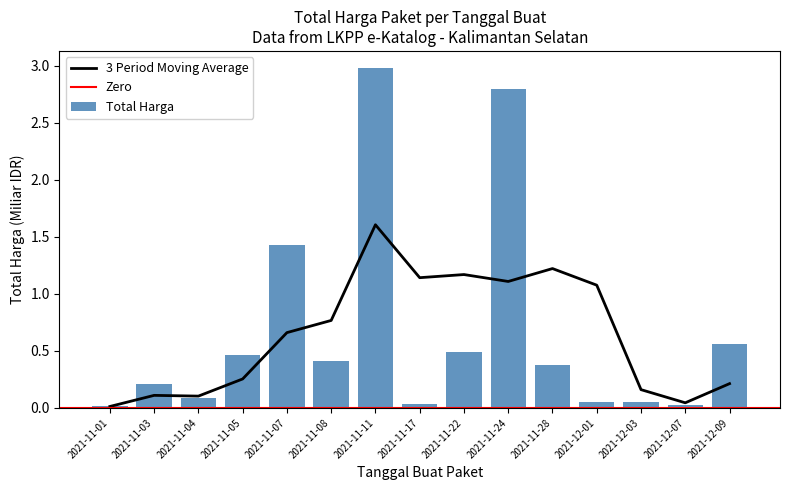

What is the label of the 14th bar from the left?

2021-12-07